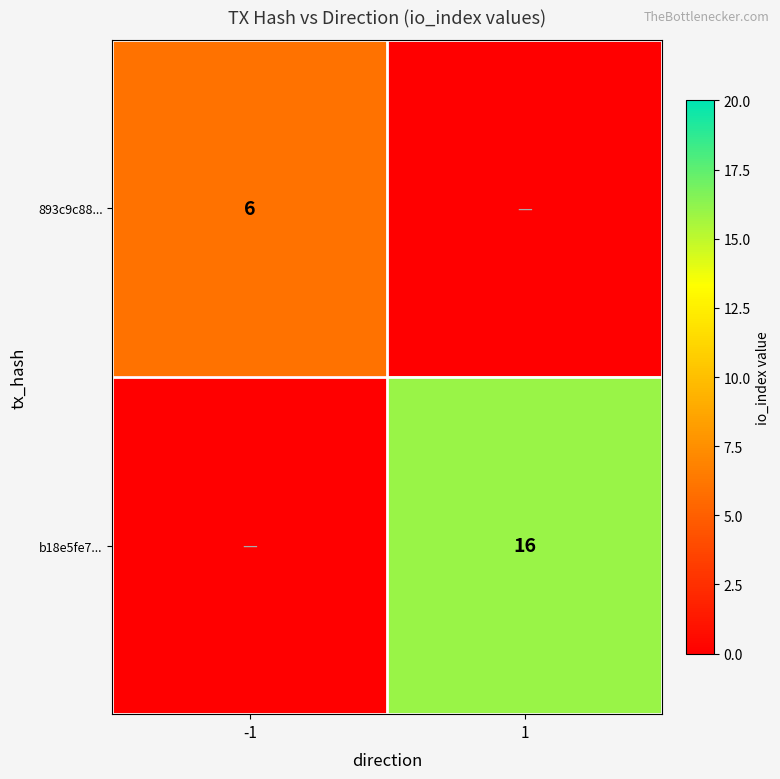

The value of b18e5fe7... at 1 is 10. True or false?

False